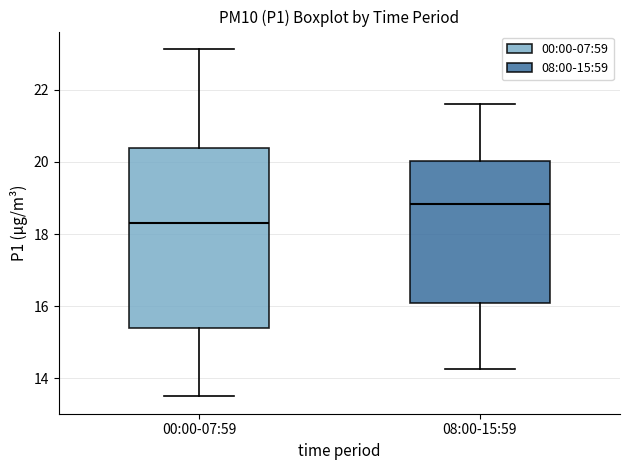

Where does the lower whisker of the box for 08:00-15:59 end on the y-axis? The values are not printed on the chart, so give them approximately, as read against the axis.

14.2